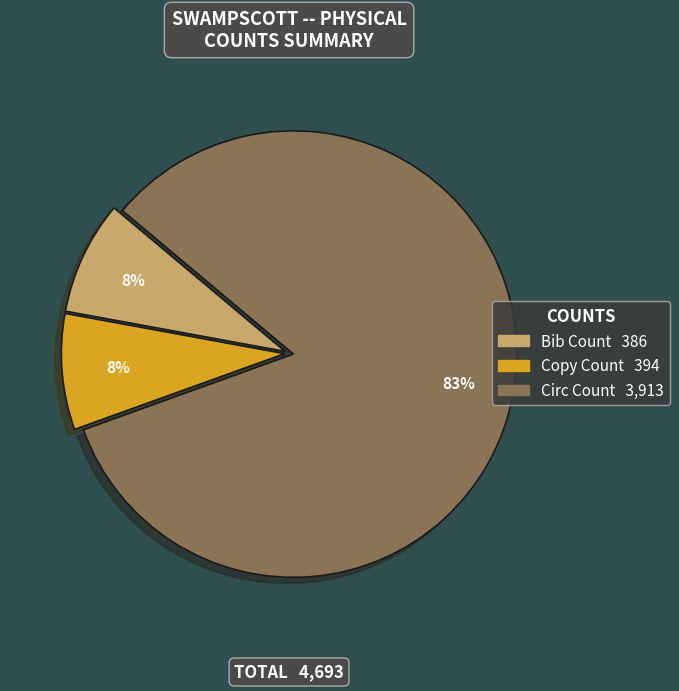

What percentage is the Bib Count slice, to the nearest percent?

8%